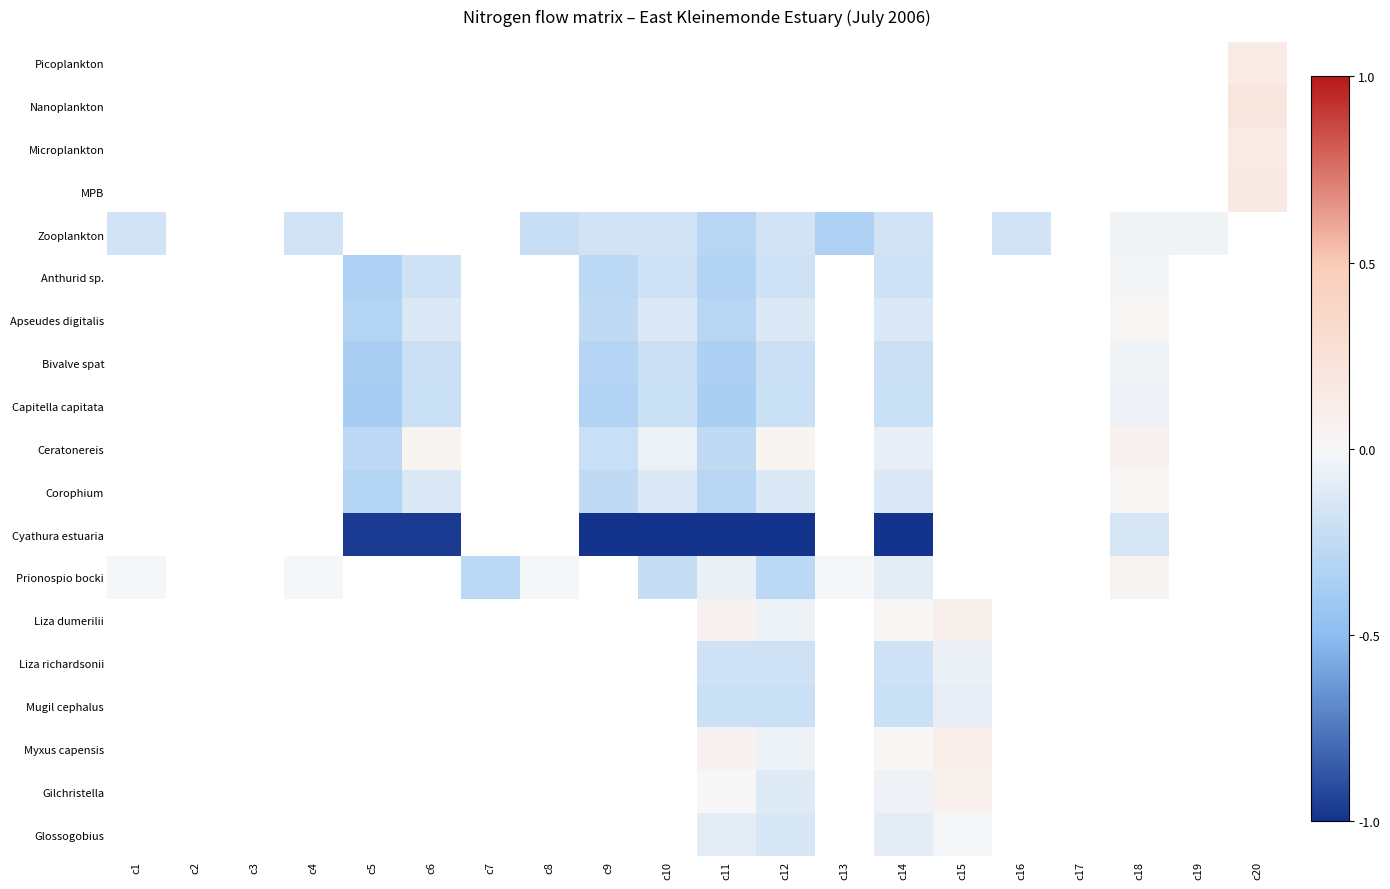

Between c7 and c14, which series saw the biggest shift?

Prionospio bocki